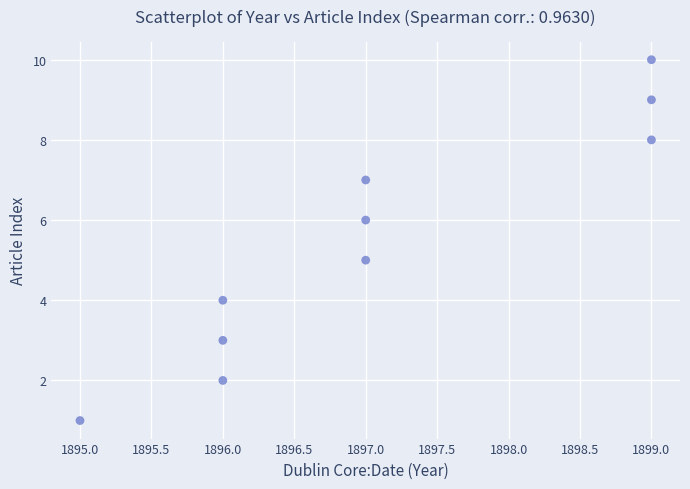

What is the average Y value?

6